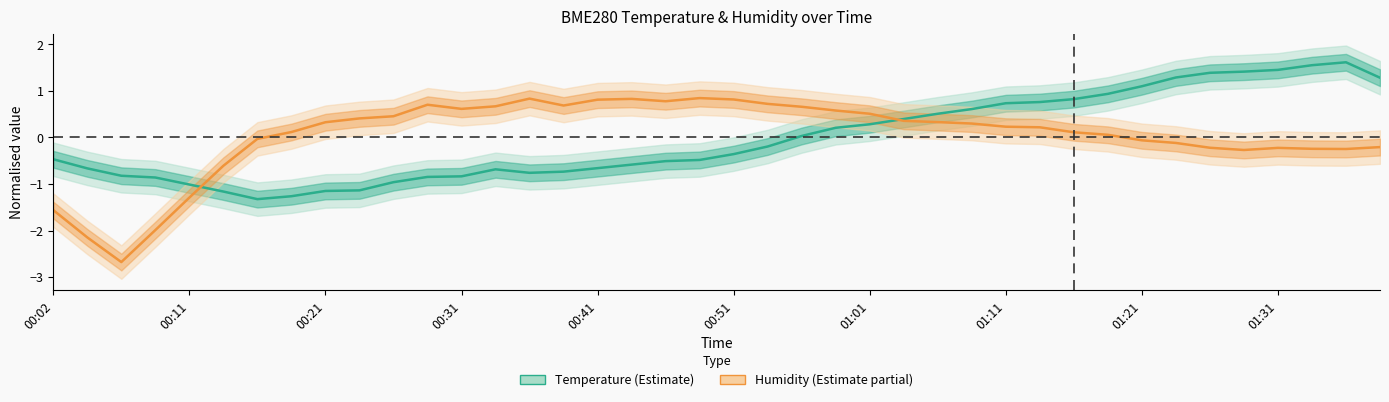

List the series in order of their peak value, highest first.

Temperature (normalised), Humidity (normalised)